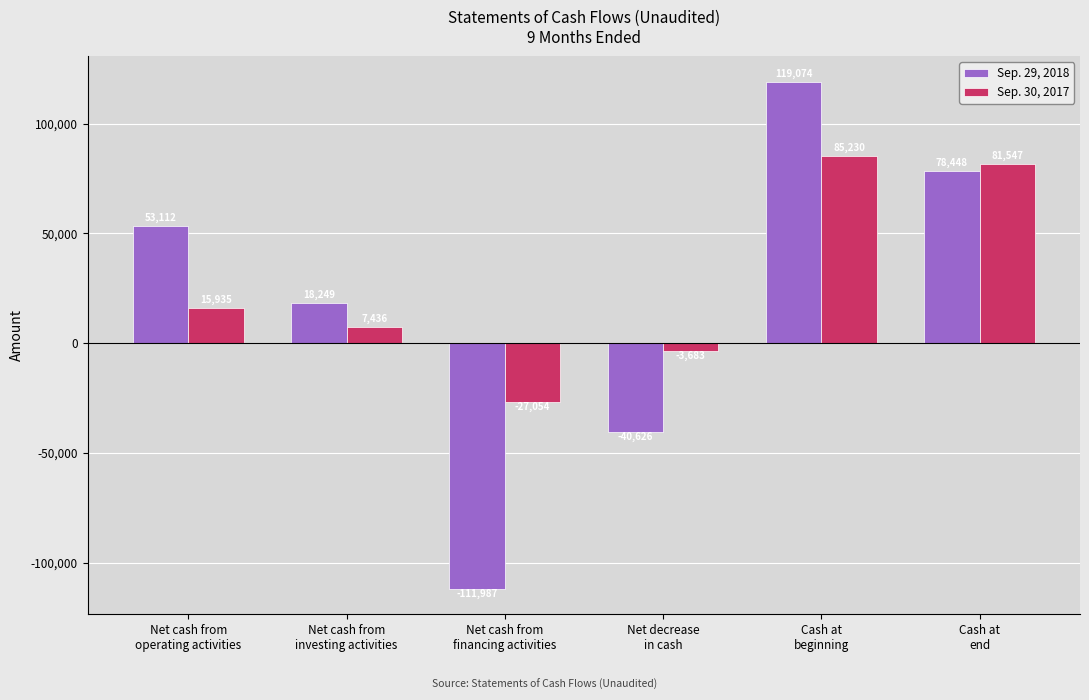

Which series has the largest total across all categories?

Sep. 30, 2017